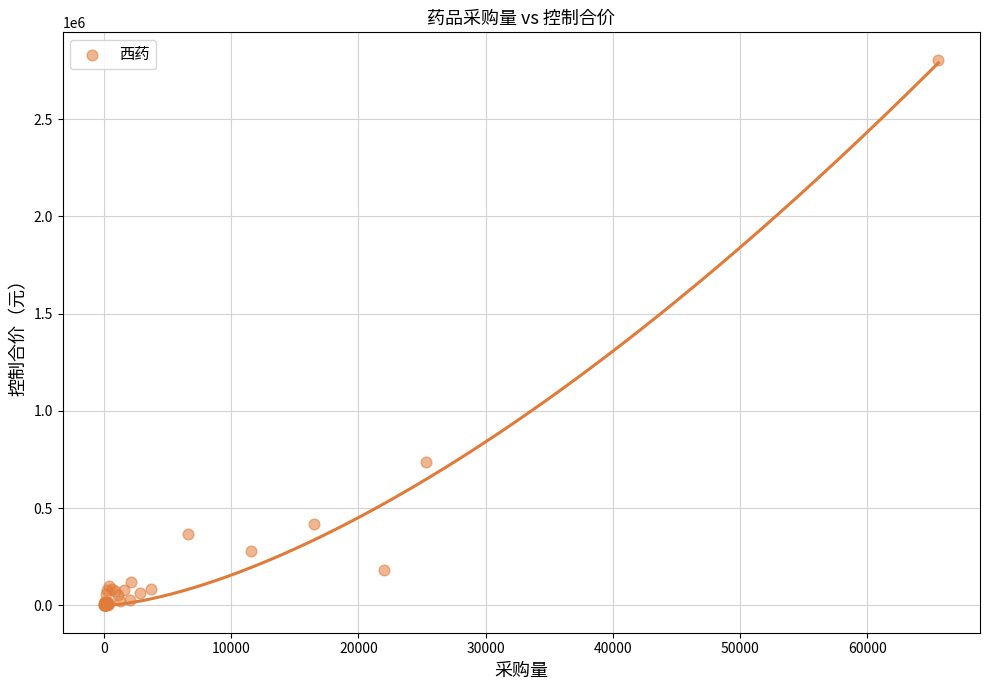

What Y value in the scatter plot is closest to 1403251?

738553.3